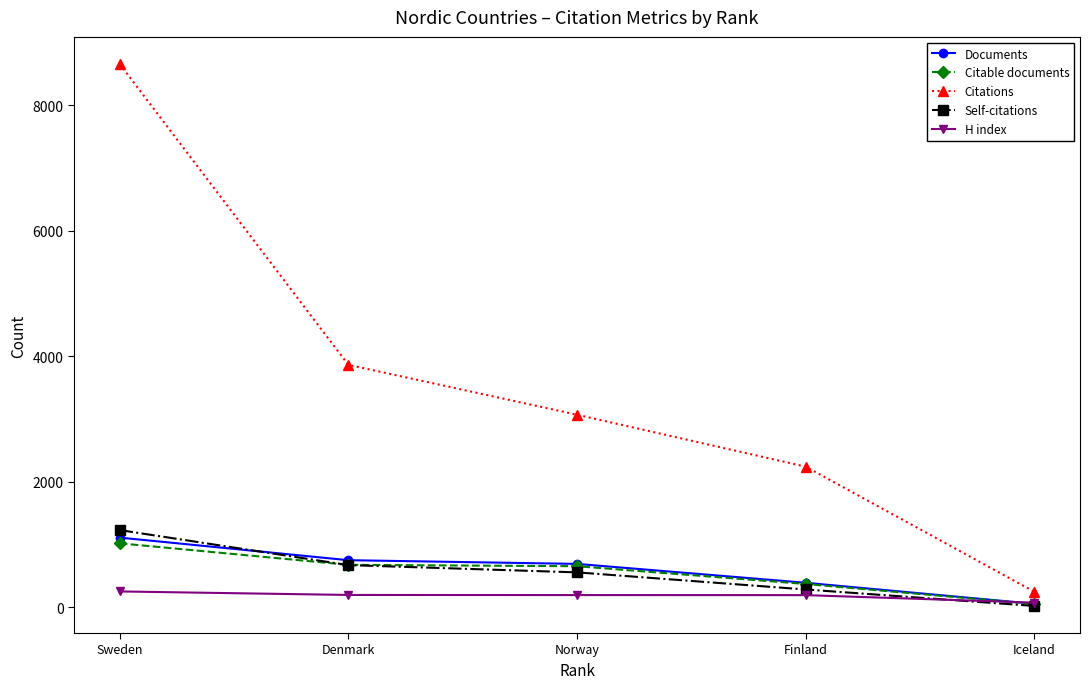

What position from the right is Sweden?

5